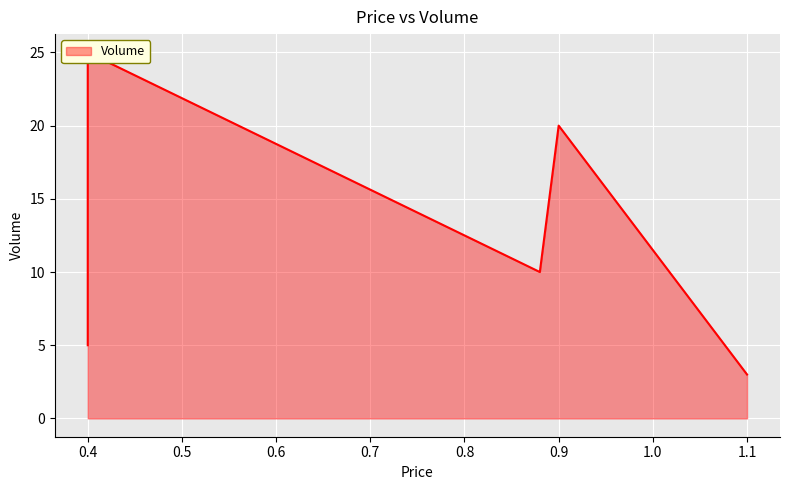

How many lines are shown in the chart?

1